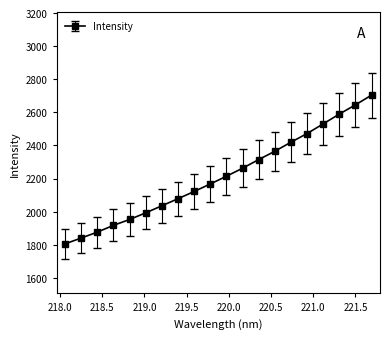

What is the maximum value shown in the chart?

2703.8